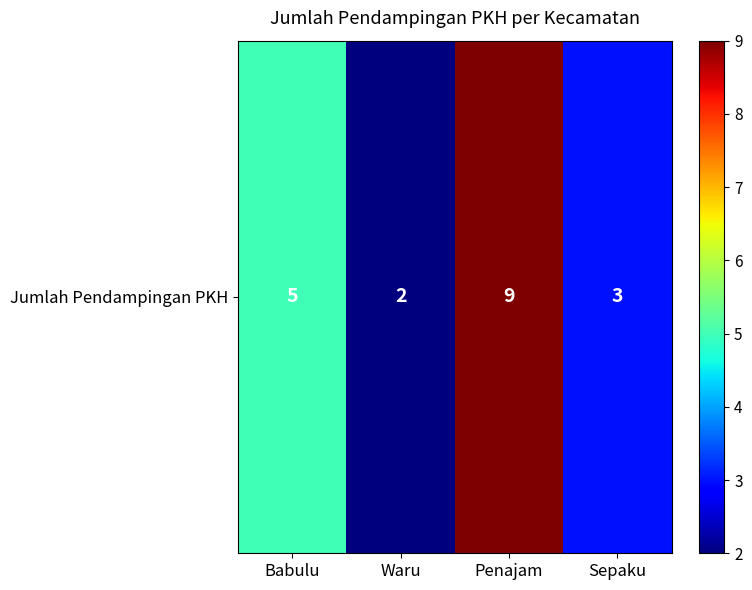

Rank the categories by value from lowest to highest.

Waru, Sepaku, Babulu, Penajam